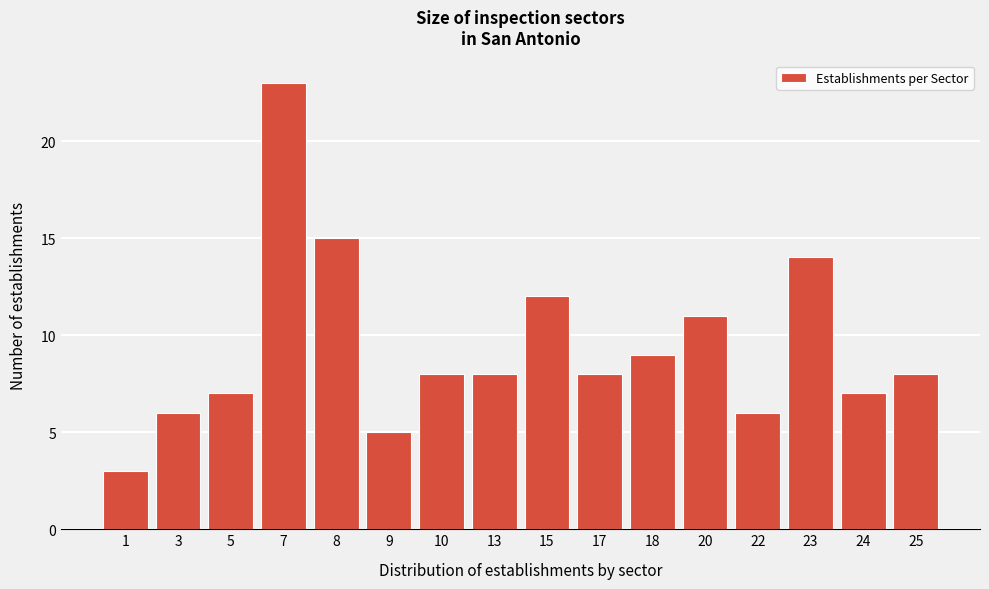

Reading right to left, extract all data points from this chart.

25=8	24=7	23=14	22=6	20=11	18=9	17=8	15=12	13=8	10=8	9=5	8=15	7=23	5=7	3=6	1=3